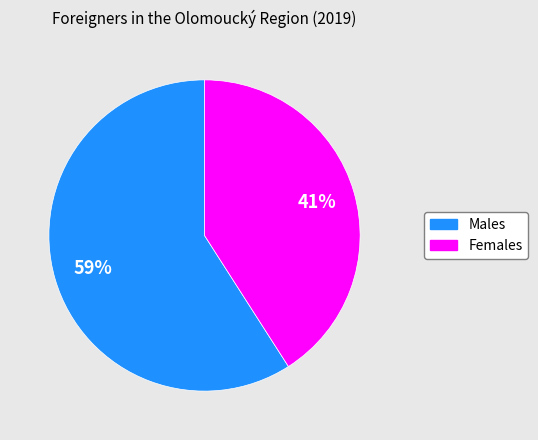

What is the ratio of the value at Females to the value at Males?

0.7